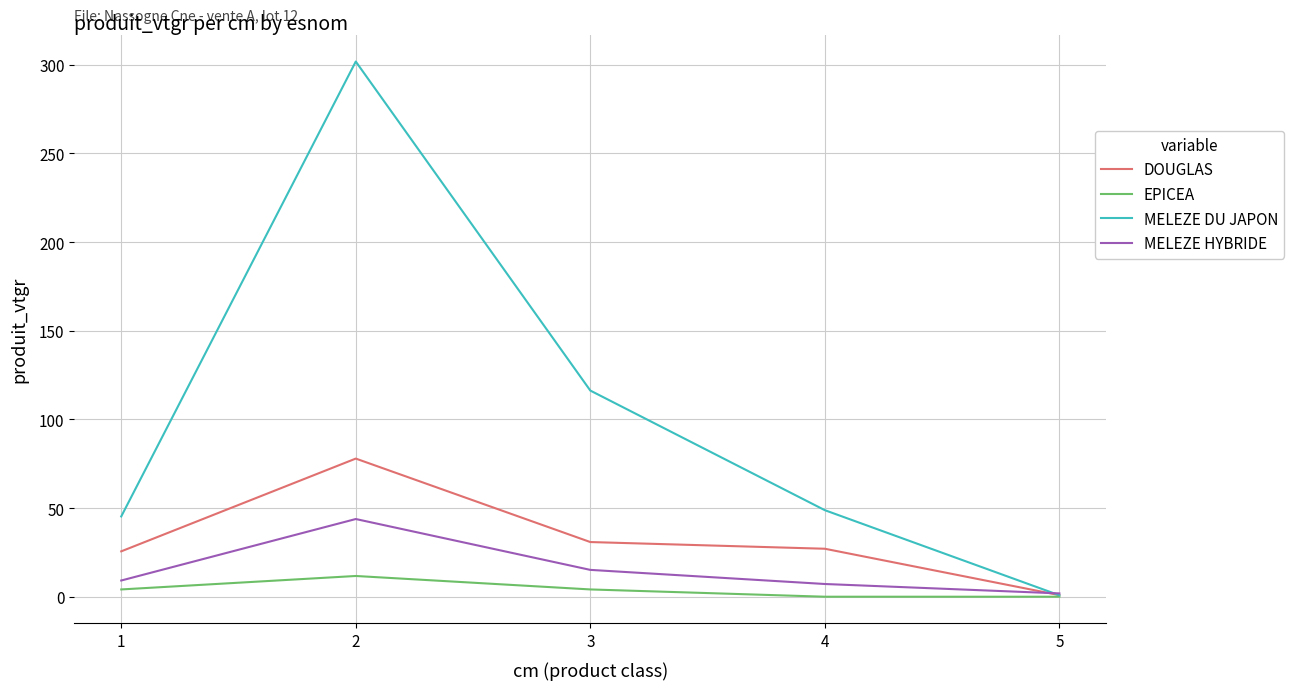

Reading left to right, extract all data points from this chart.

DOUGLAS: 25.6	77.9	30.8	27.1	0.9
EPICEA: 4.1	11.7	4.1	0.0	0.0
MELEZE DU JAPON: 45.3	301.8	116.3	48.8	0.8
MELEZE HYBRIDE: 9.1	43.8	15.1	7.2	1.9